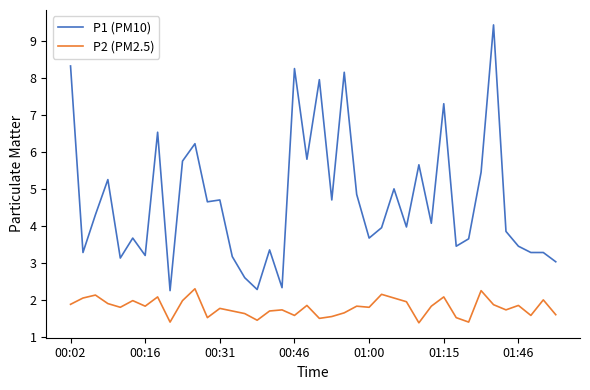

What is the minimum value shown in the chart?

1.4